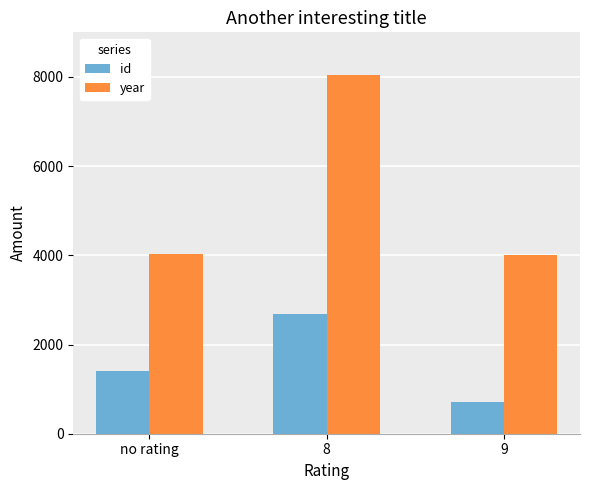

What is the average value of the id series?

1599